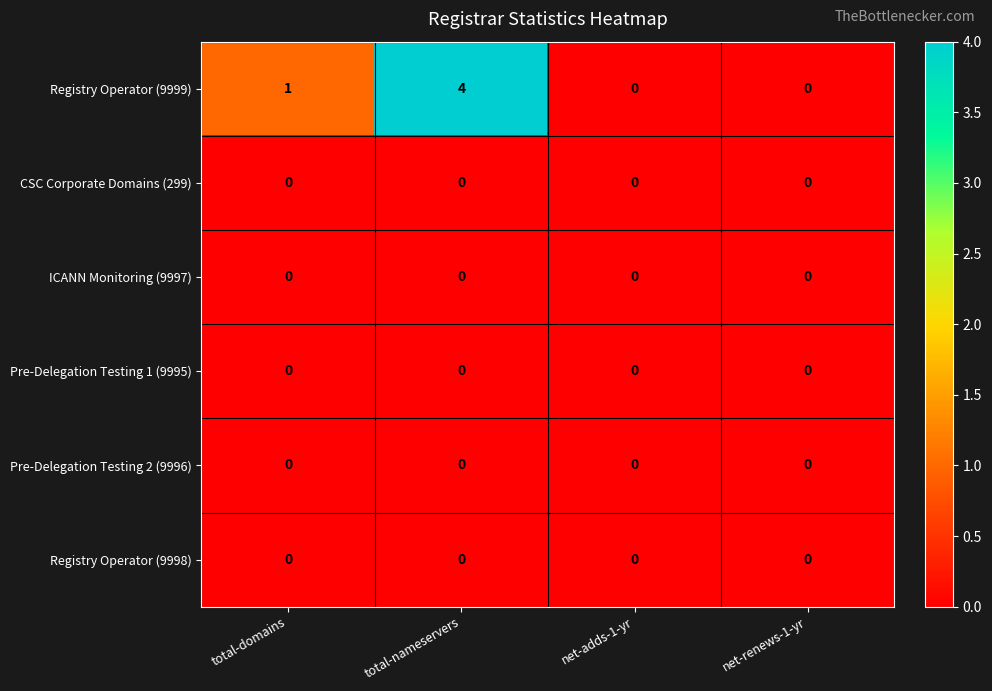

Which series has the largest total across all categories?

Registry Operator (9999)